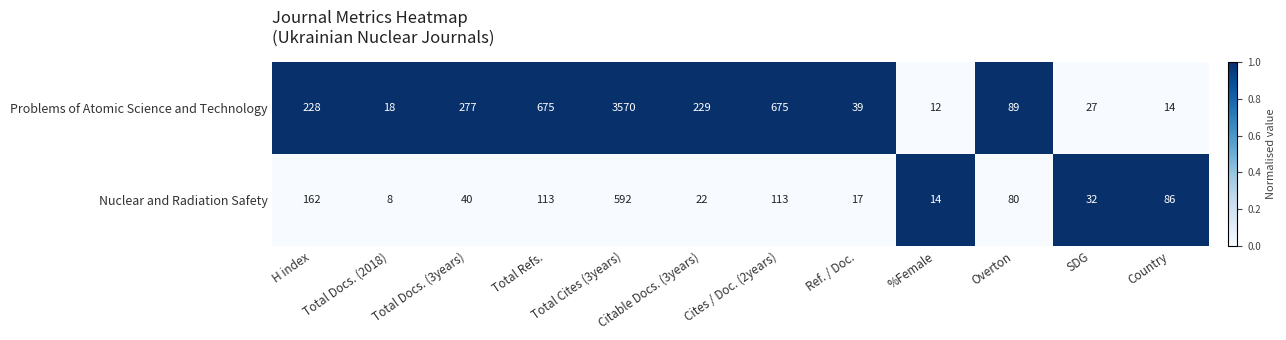

Which series has the largest range (max minus min)?

Problems of Atomic Science and Technology